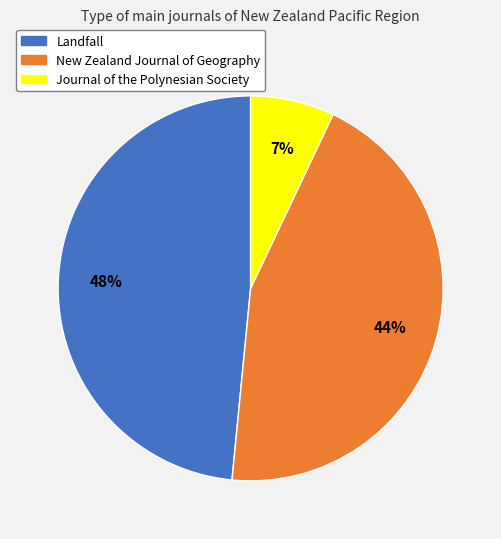

The New Zealand Journal of Geography slice represents 44% of the pie. True or false?

True